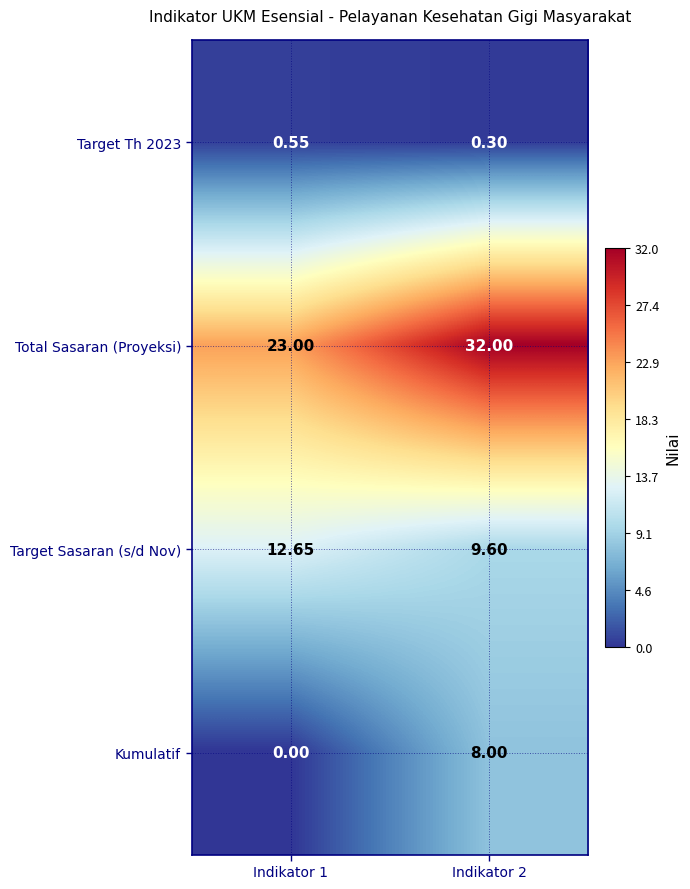

Which series has the largest total across all categories?

Total Sasaran (Proyeksi)